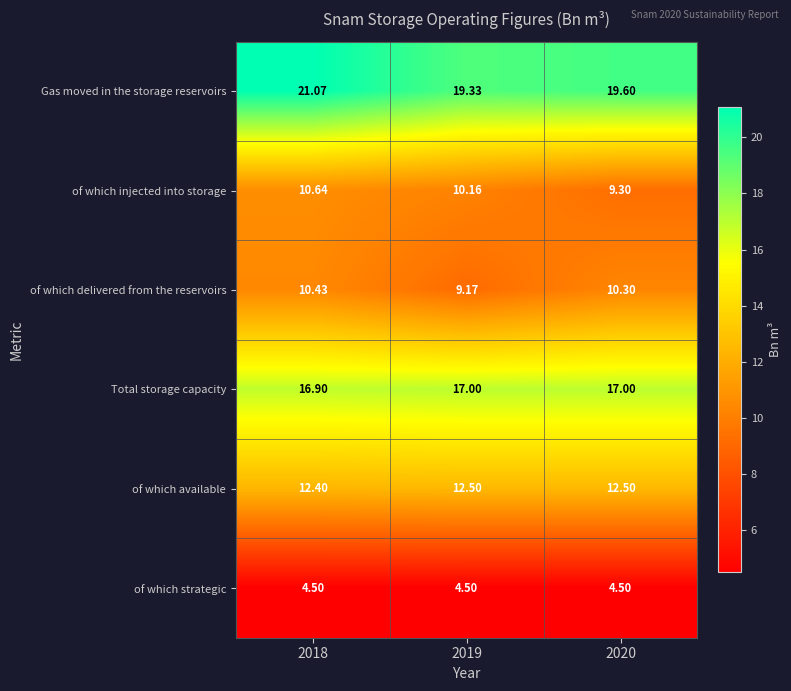

Rank the series by their maximum value, from lowest to highest.

of which strategic, of which delivered from the reservoirs, of which injected into storage, of which available, Total storage capacity, Gas moved in the storage reservoirs